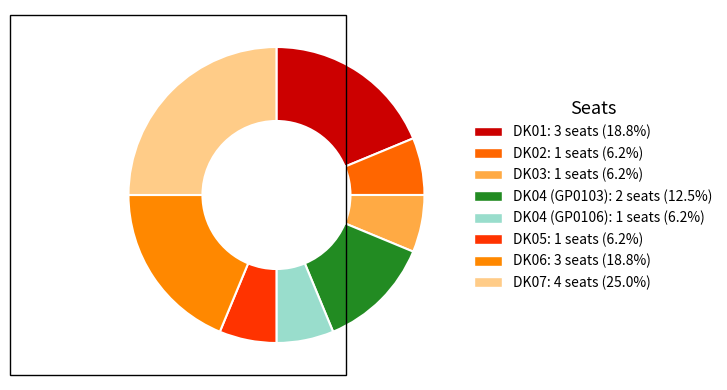

Is the sum of DK04 (GP0106) and DK01 greater than half?

No